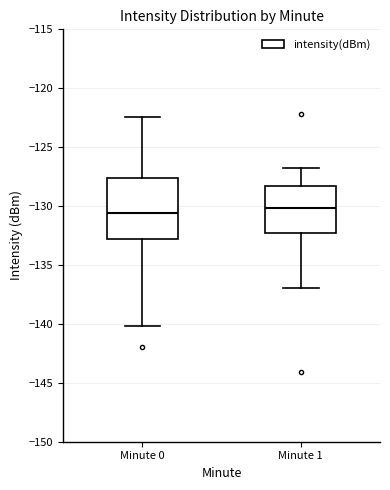

Reading left to right, read every box against the y-axis: the position of its median line, the range the box covers, and the ends of its whiskers. The values are not printed on the chart, so give them approximately, as read against the axis.

Minute 0: median -130.5, box -133.0 to -127.5, whiskers -140.0 to -122.5
Minute 1: median -130.0, box -132.5 to -128.5, whiskers -137.0 to -127.0